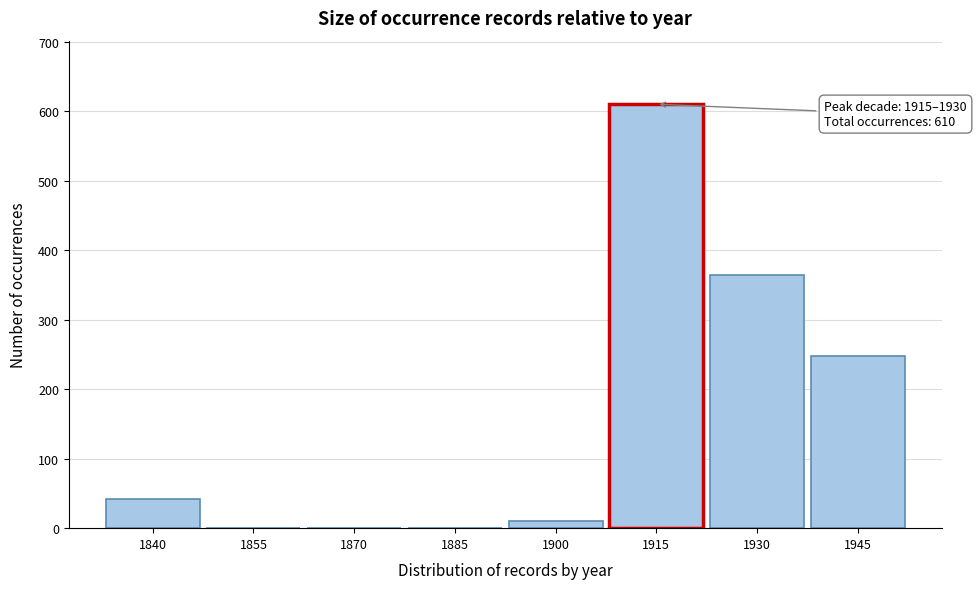

Reading left to right, transcribe all the data shown in this chart.

1840=42	1855=0	1870=0	1885=0	1900=11	1915=610	1930=364	1945=248